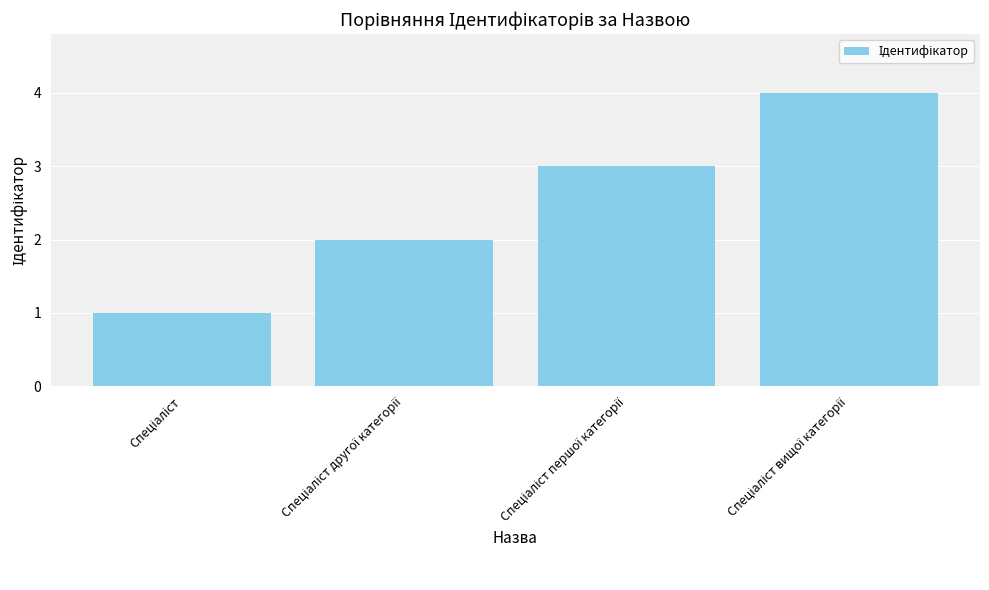

Does the chart contain any negative values?

No